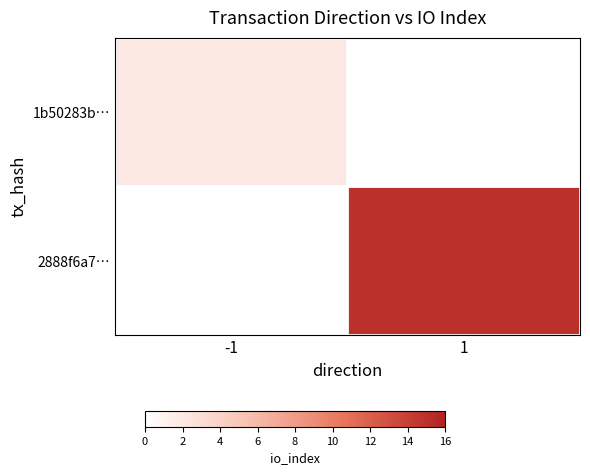

What is the smallest value displayed?

2.0